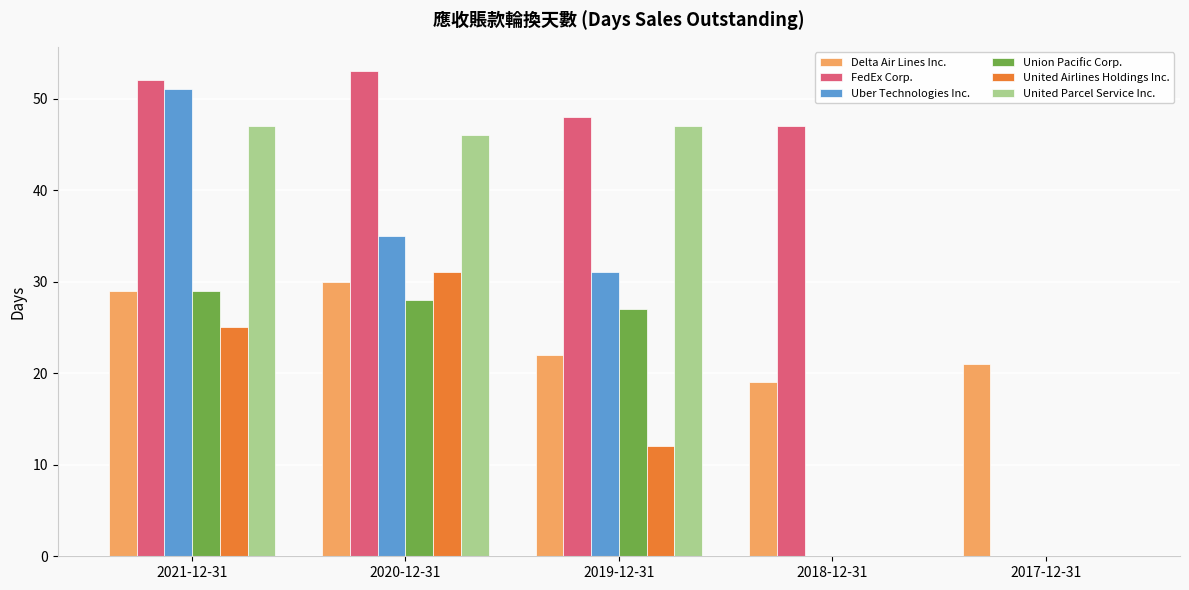

Which series changed the most between 2020-12-31 and 2017-12-31?

FedEx Corp.